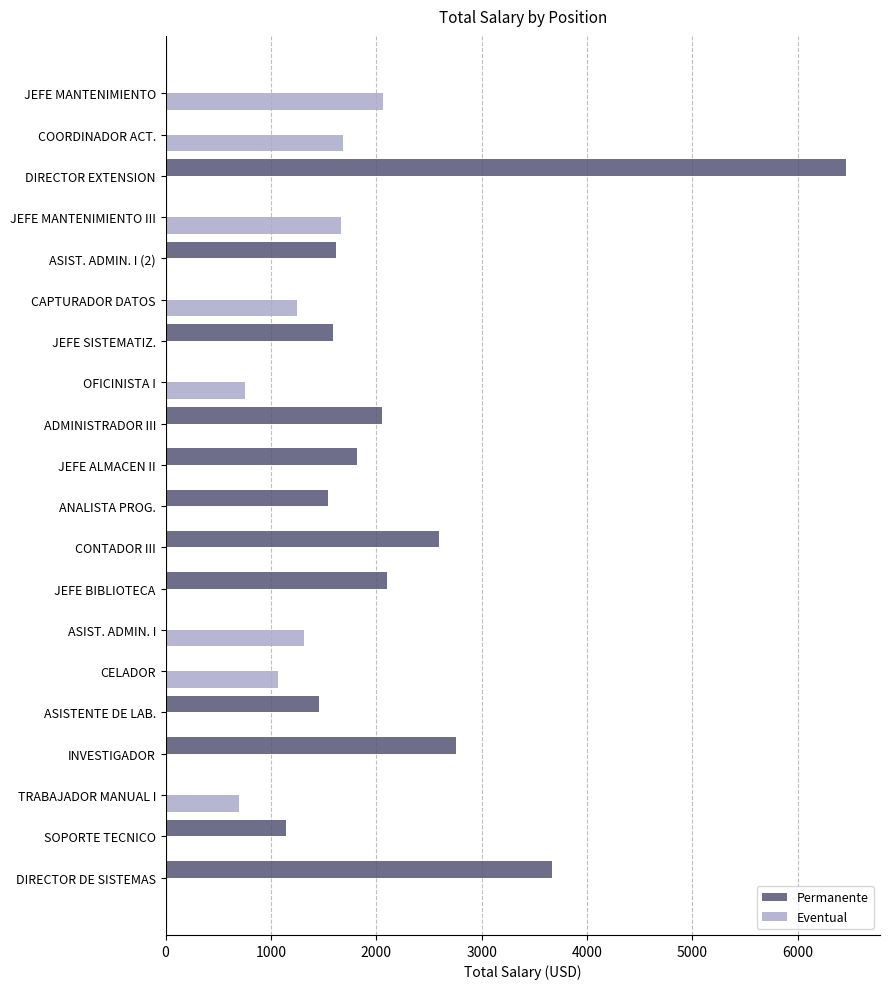

The Permanente series shows -4343.6 at TRABAJADOR MANUAL I. True or false?

False